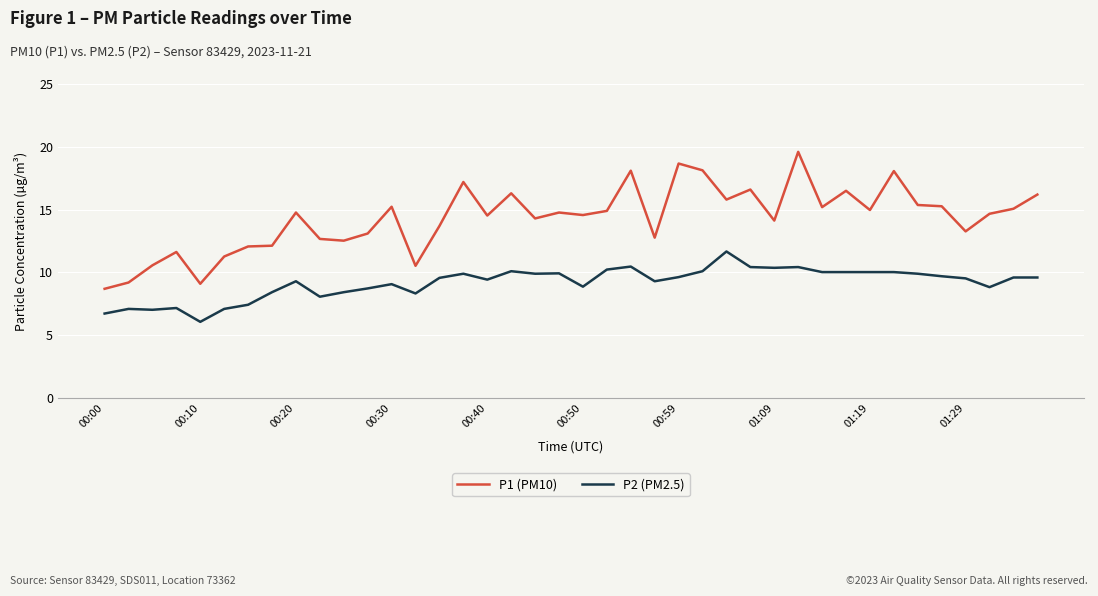

What is the maximum value for P1 (PM10)?

19.6